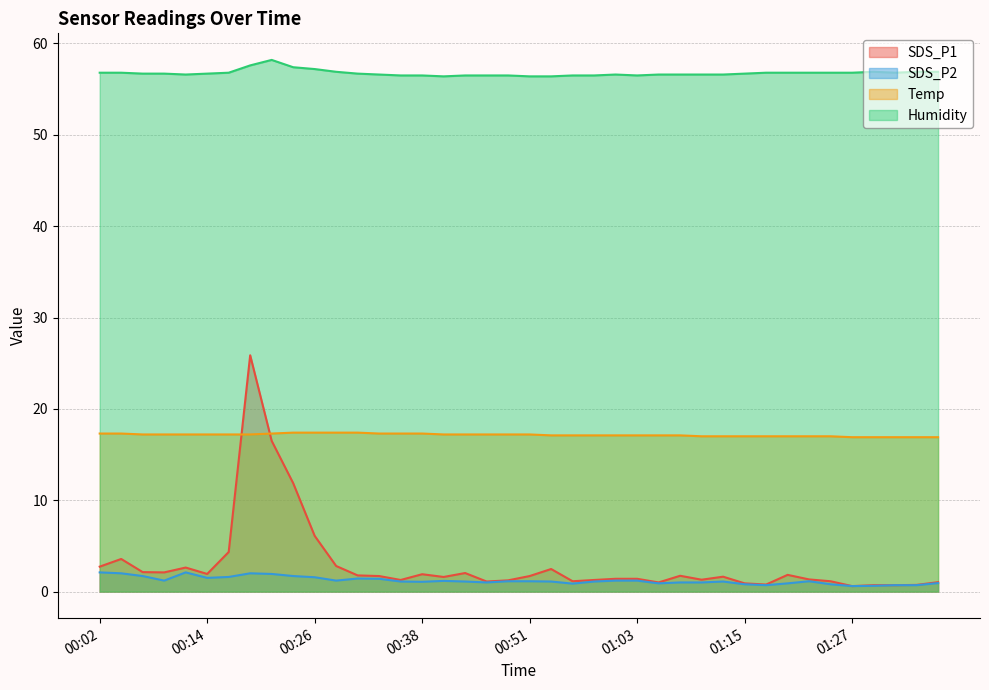

At which category is the sum across all series the highest?

00:19